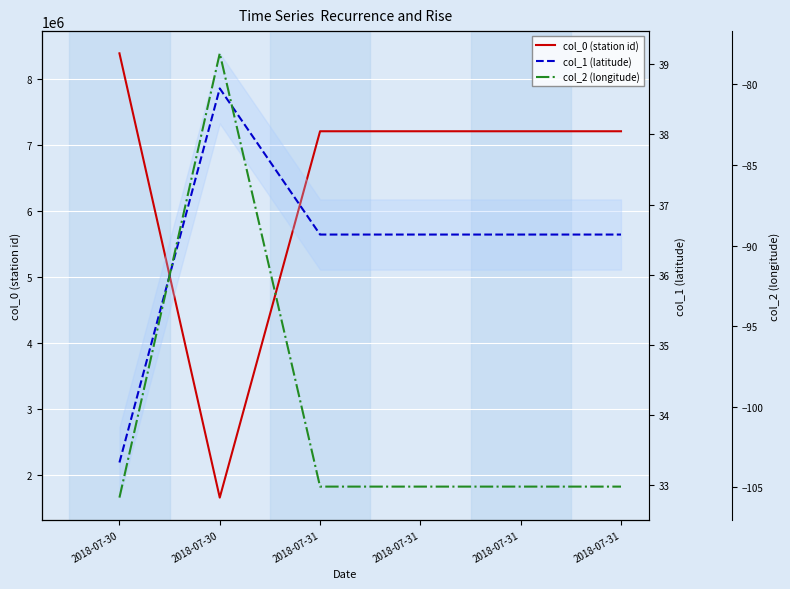

Which category has the highest value in the col_1 series?

2018-07-30